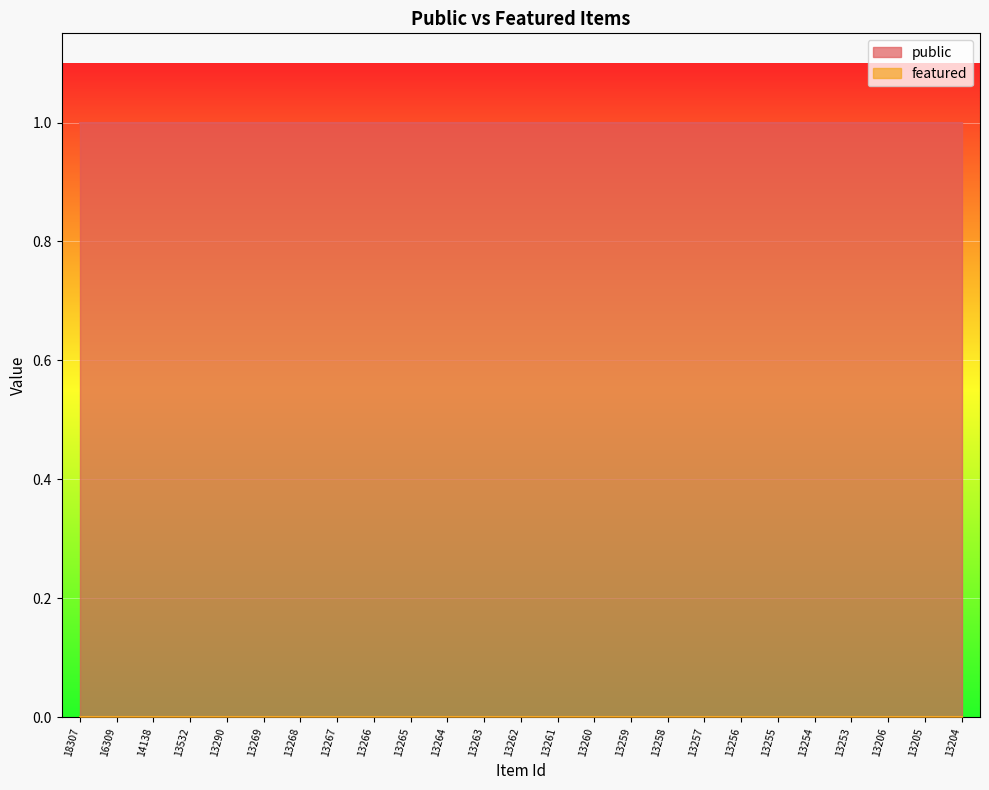

What is the minimum value for public?

1